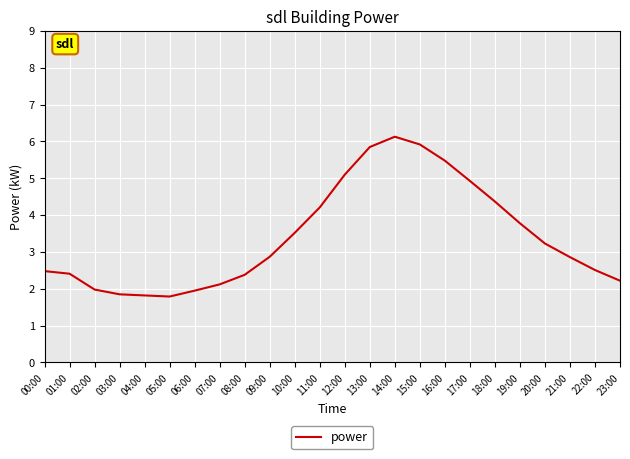

What is the smallest value displayed?

1.8